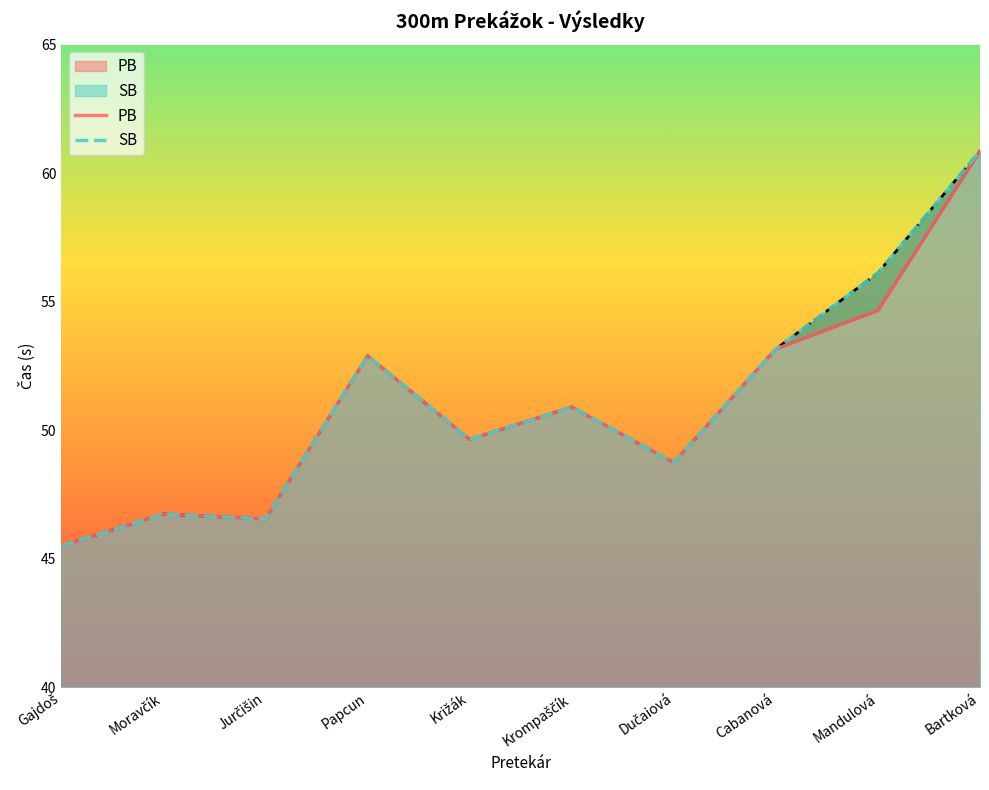

What is the label of the 5th point from the left?

Križák